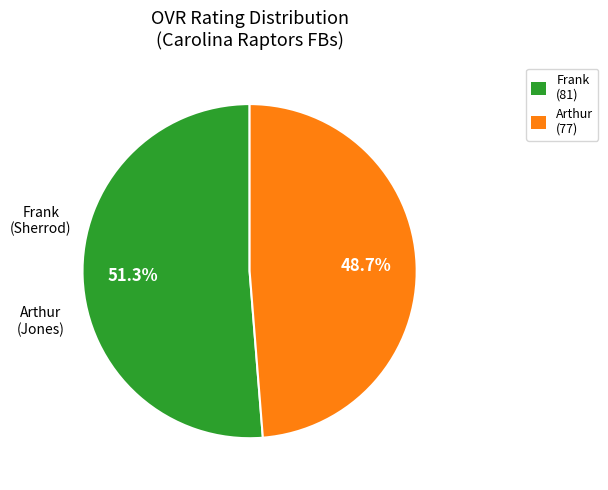

Do Arthur and Frank together represent more than half of the pie?

Yes